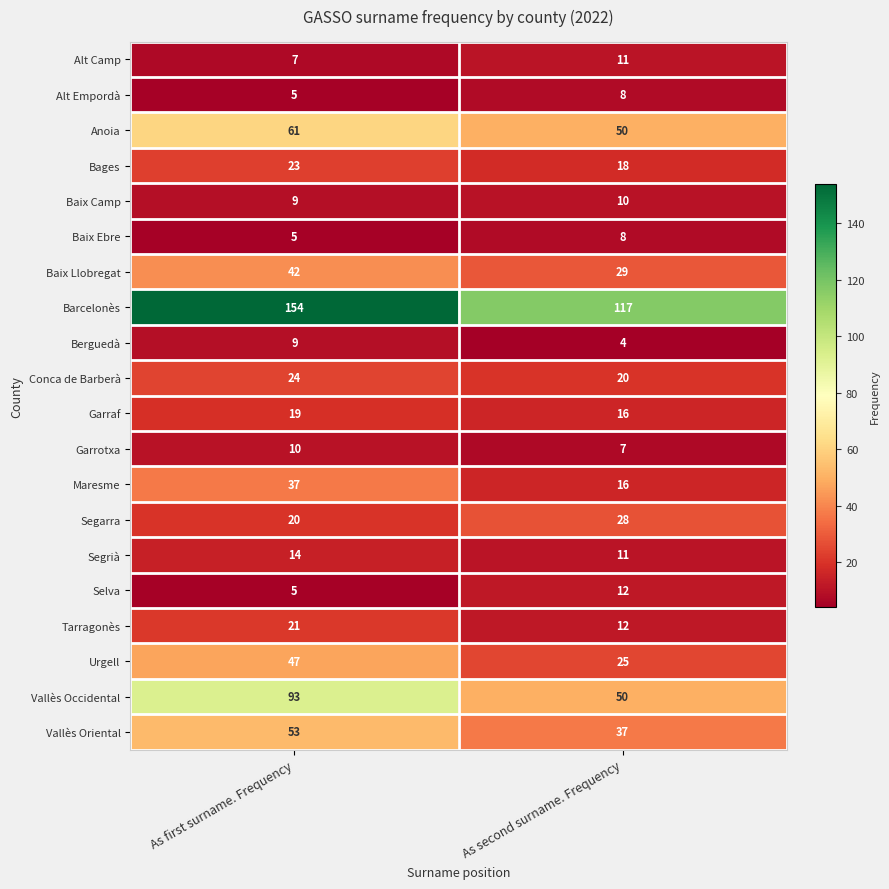

The Baix Camp series shows 10 at As second surname. Frequency. True or false?

True